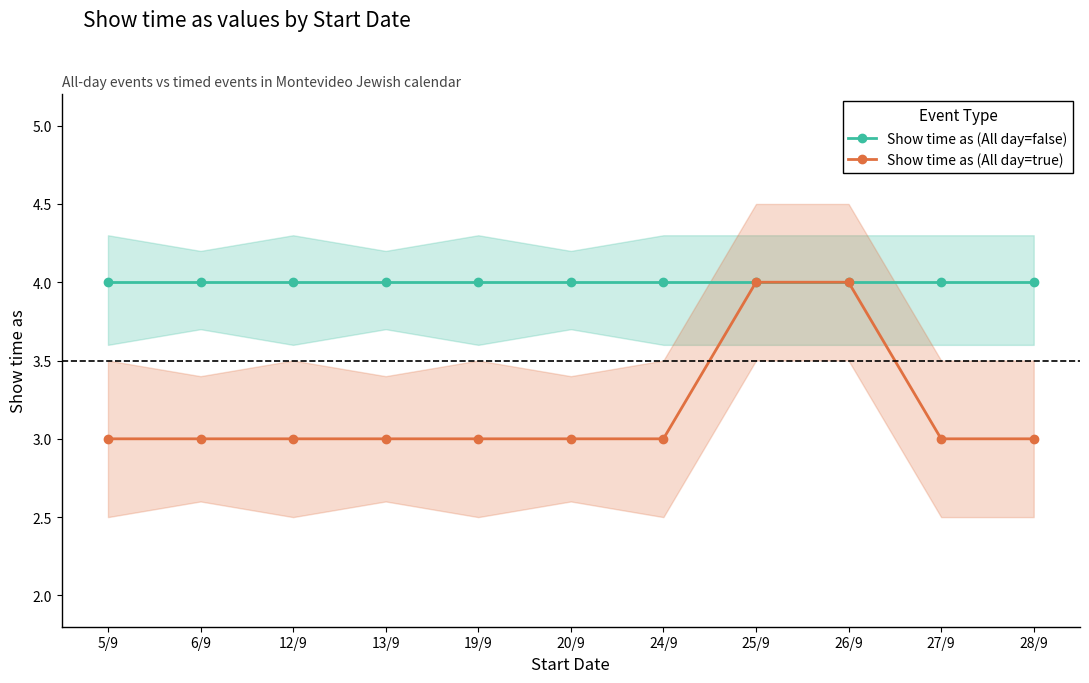

What is the value of the Show time as (All day=false) point at the 4th from the left?

4